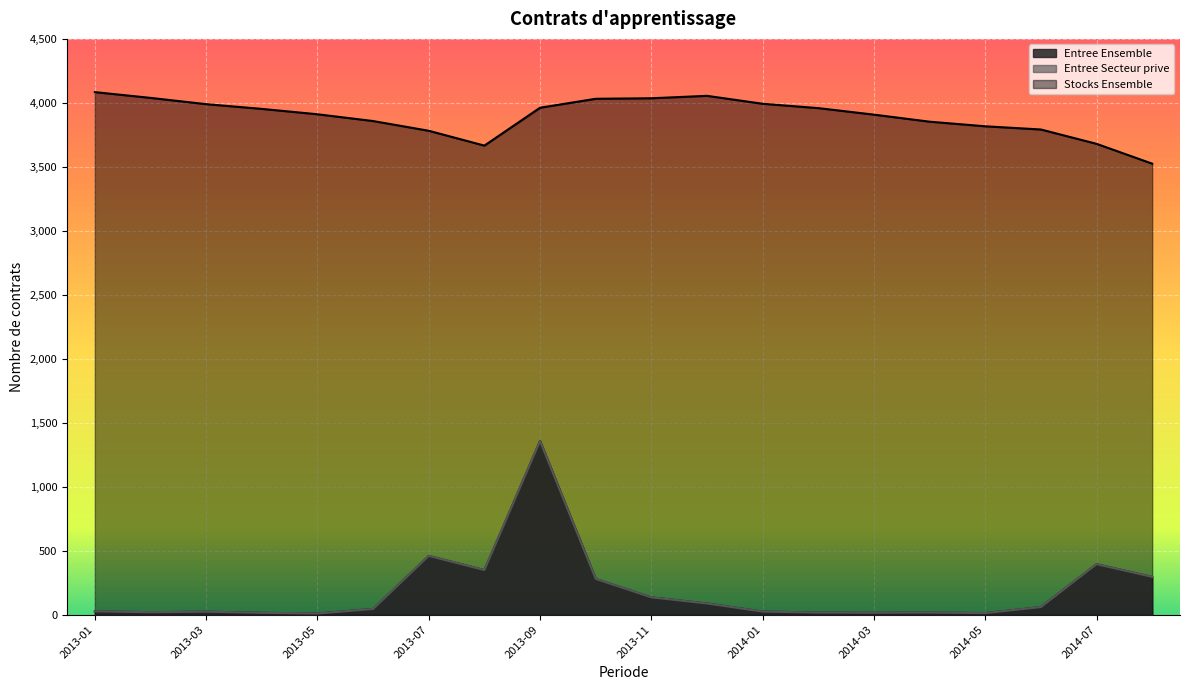

The value of Entree Ensemble at 2013-07 is 710. True or false?

False